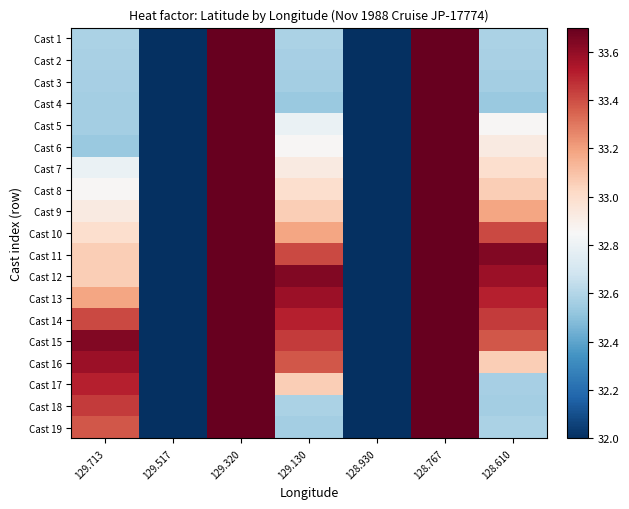

At which category is the sum across all series the highest?

129.320